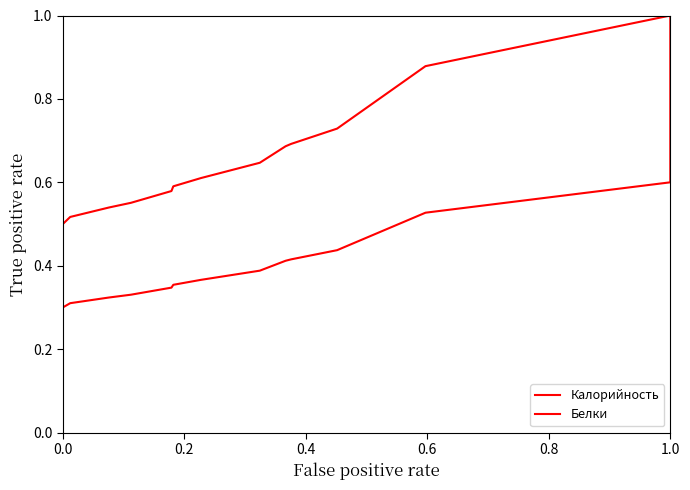

What position from the right is 0.2?

14